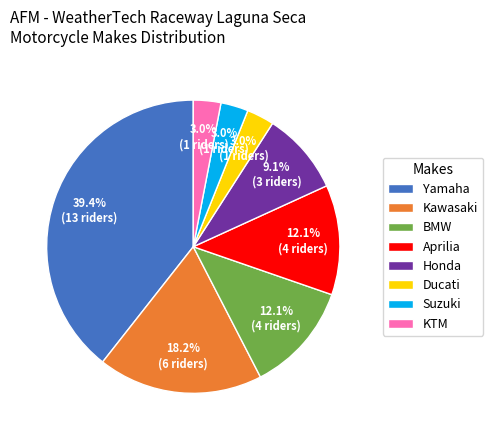

The KTM slice represents 3% of the pie. True or false?

True